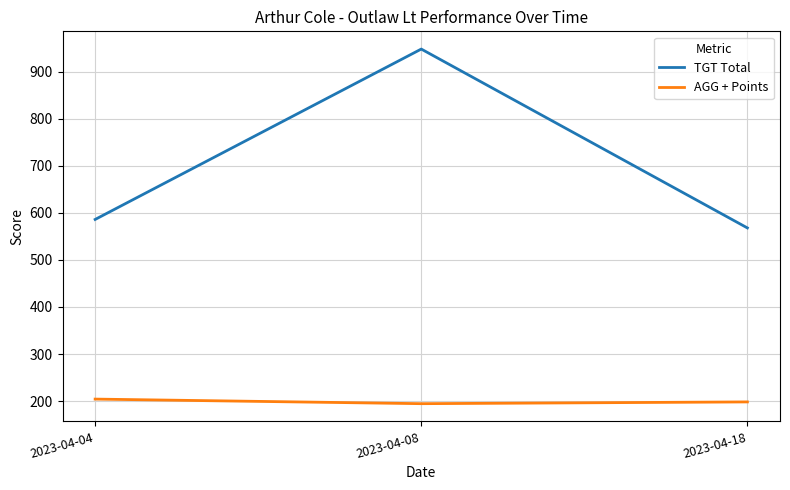

Is it true that AGG + Points equals 198.3 at 2023-04-18?

True